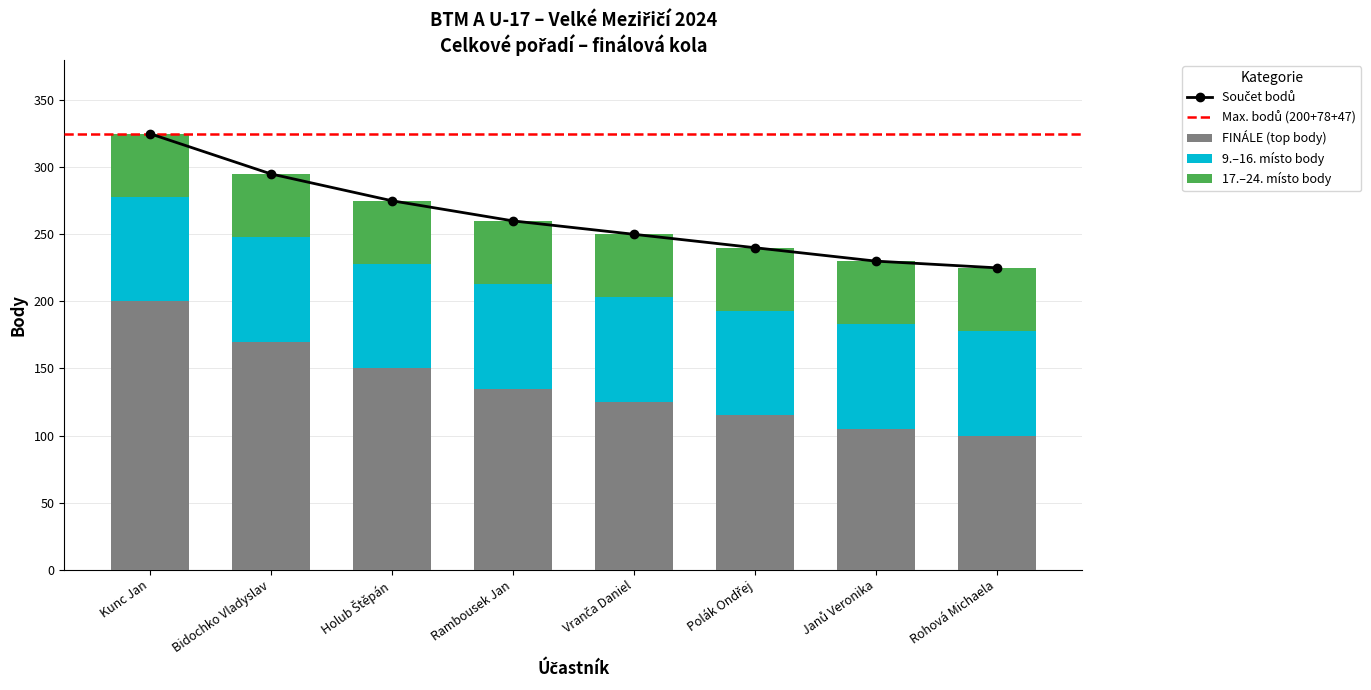

The value of FINÁLE at Janů Veronika is 37. True or false?

False